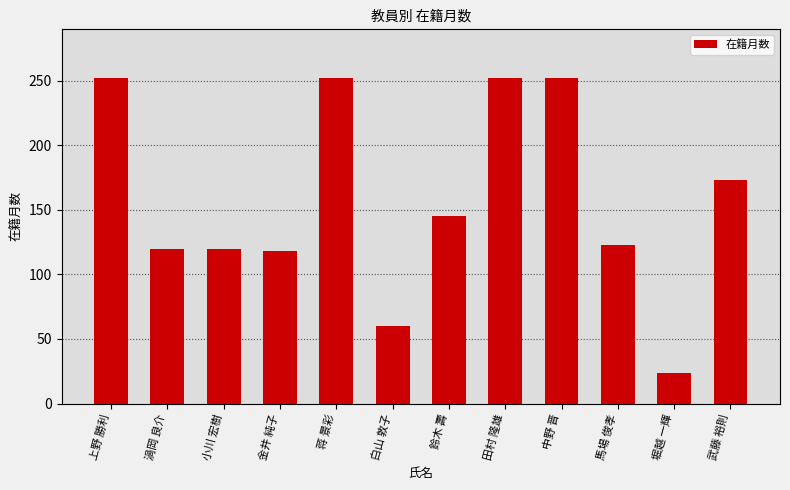

What is the difference between the values at 馬場 俊孝 and 白山 敦子?

63